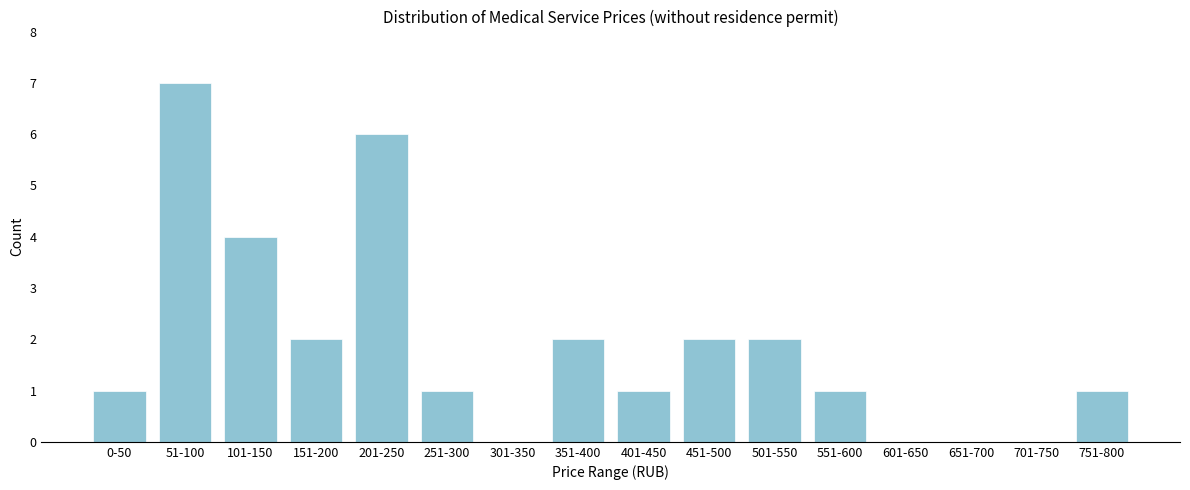

Reading left to right, list all the values displayed in this chart.

0-50=1	51-100=7	101-150=4	151-200=2	201-250=6	251-300=1	301-350=0	351-400=2	401-450=1	451-500=2	501-550=2	551-600=1	601-650=0	651-700=0	701-750=0	751-800=1